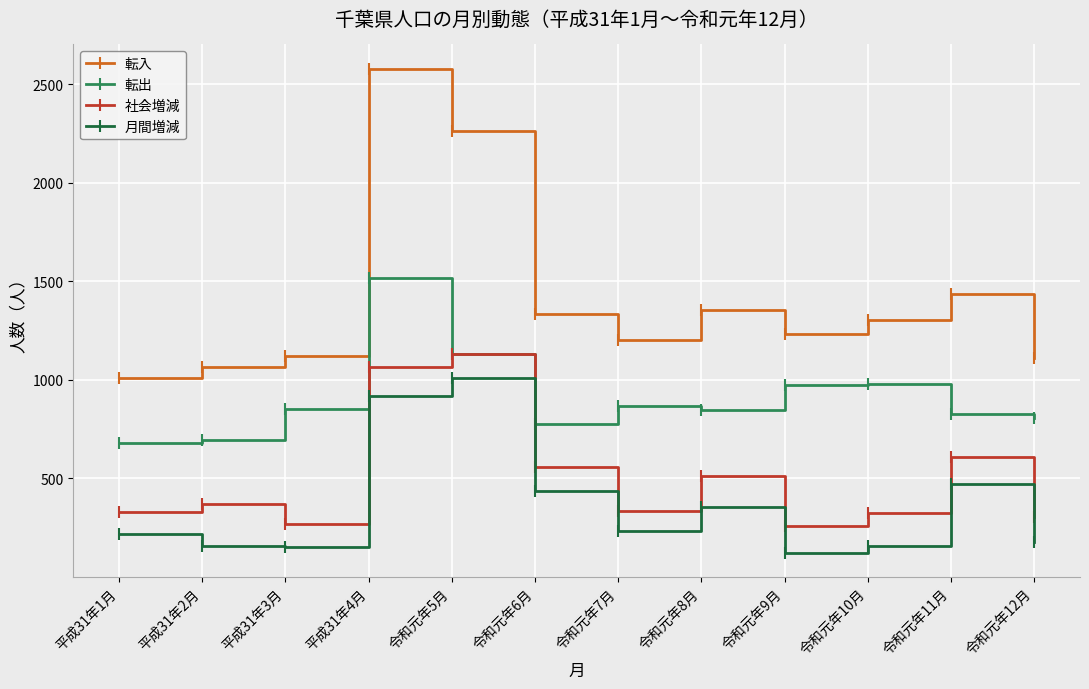

What is the difference between the maximum and minimum values in the 転出 series?

837